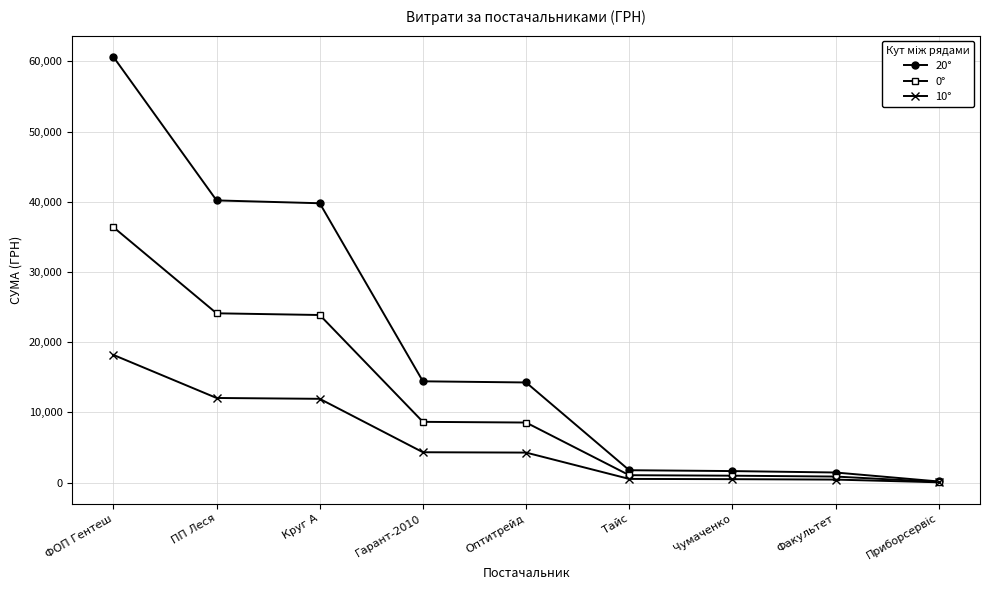

What is the sum of all 10° values?

52297.7